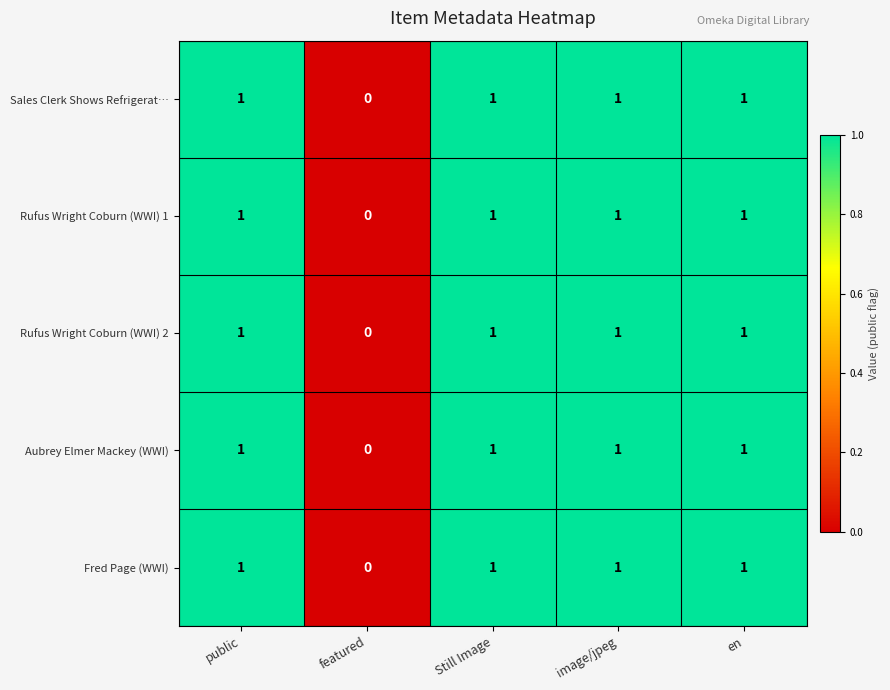

How many data points does each series have?

5